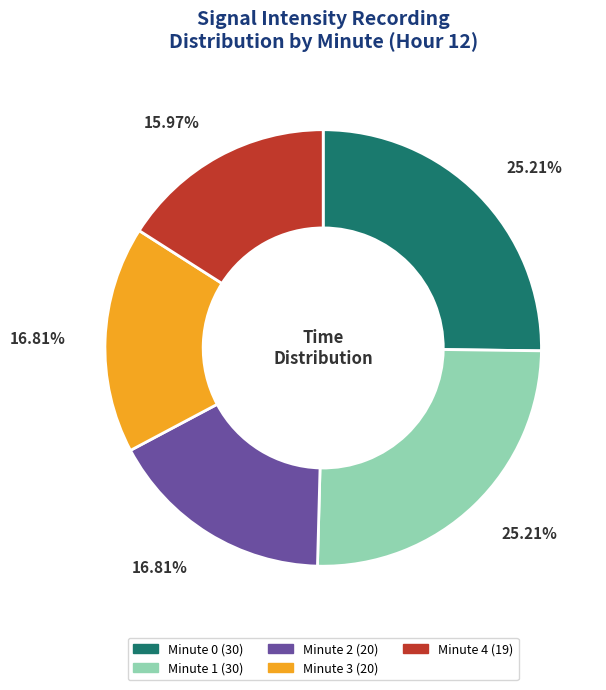

Between Minute 1 and Minute 2, which is larger?

Minute 1